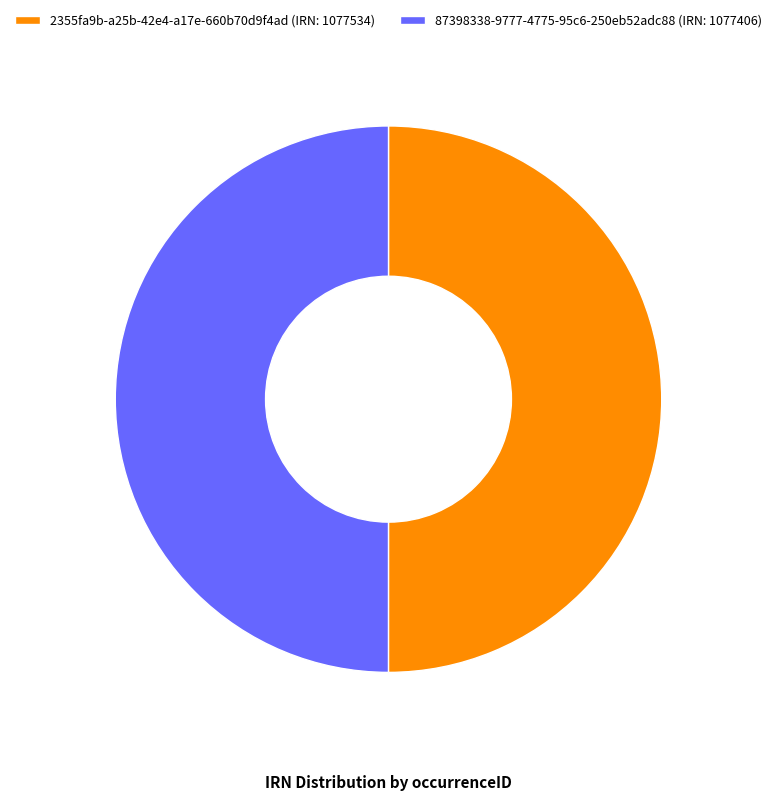

True or false: 2355fa9b-a25b-42e4-a17e-660b70d9f4ad accounts for 50% of the total.

True